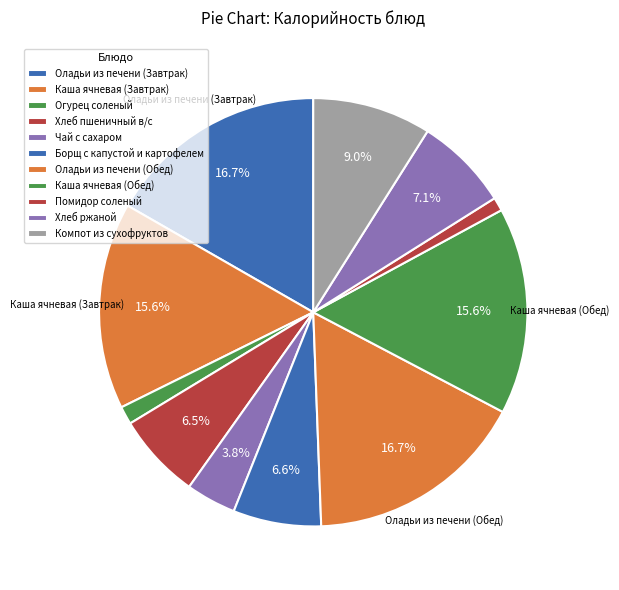

Between Борщ с капустой и картофелем and Каша ячневая (Обед), which is larger?

Каша ячневая (Обед)